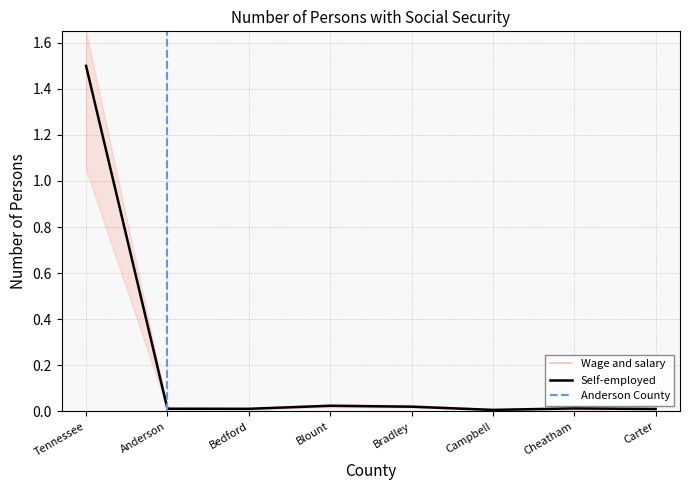

At which label does Self-employed reach its minimum?

Campbell